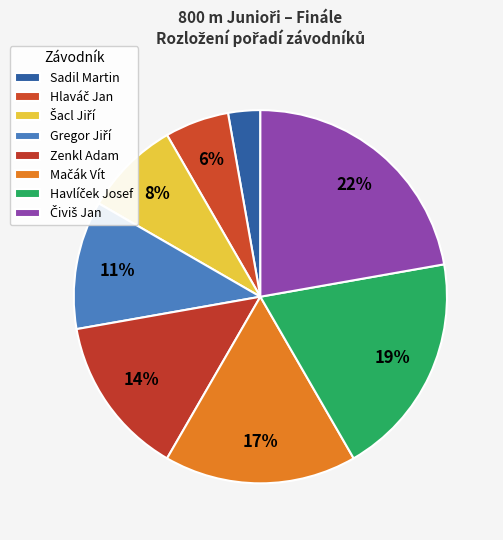

Is it true that Šacl Jiří is 8% of the pie?

True